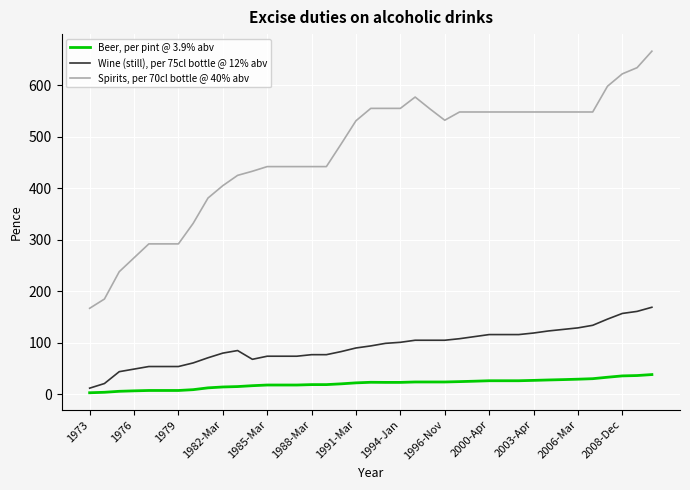

True or false: Beer, per pint @ 3.9% abv and Wine (still), per 75cl bottle @ 12% abv cross at least once.

False